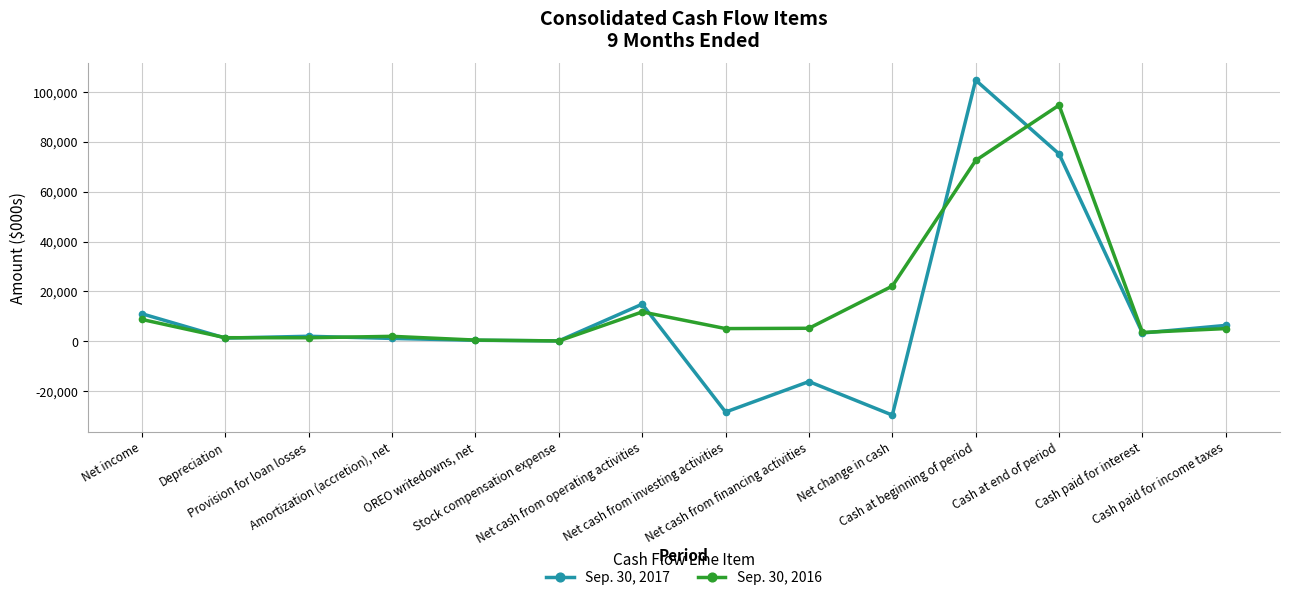

What is the value of the Sep. 30, 2017 point at the 8th from the left?

-28350